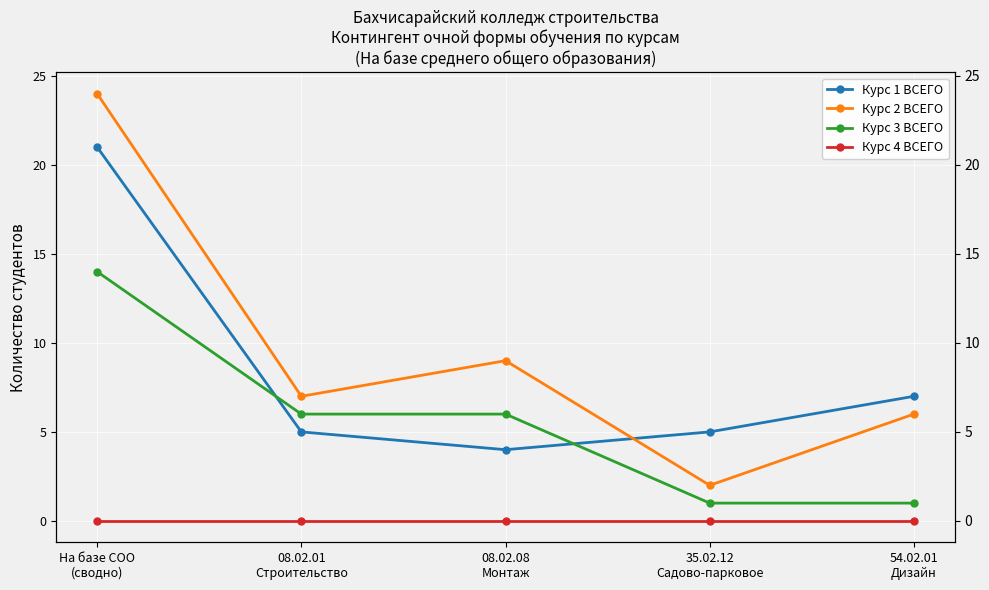

How many values in the Курс 2 ВСЕГО series exceed 7?

2